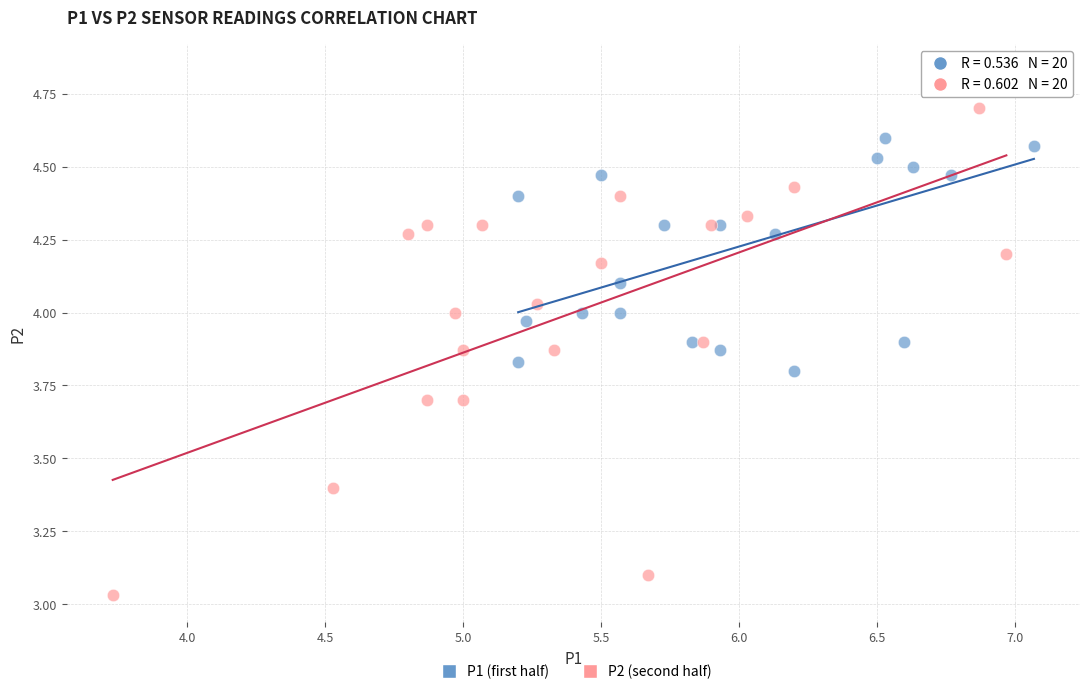

Which series reaches the minimum Y coordinate?

P2 (second half)